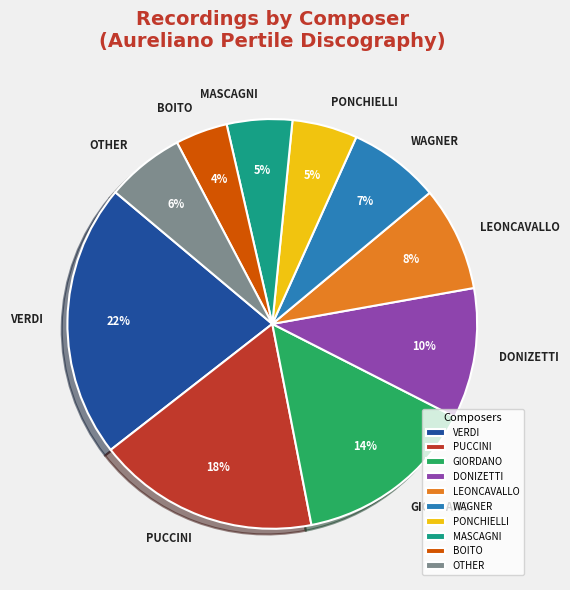

The PONCHIELLI slice represents 12% of the pie. True or false?

False